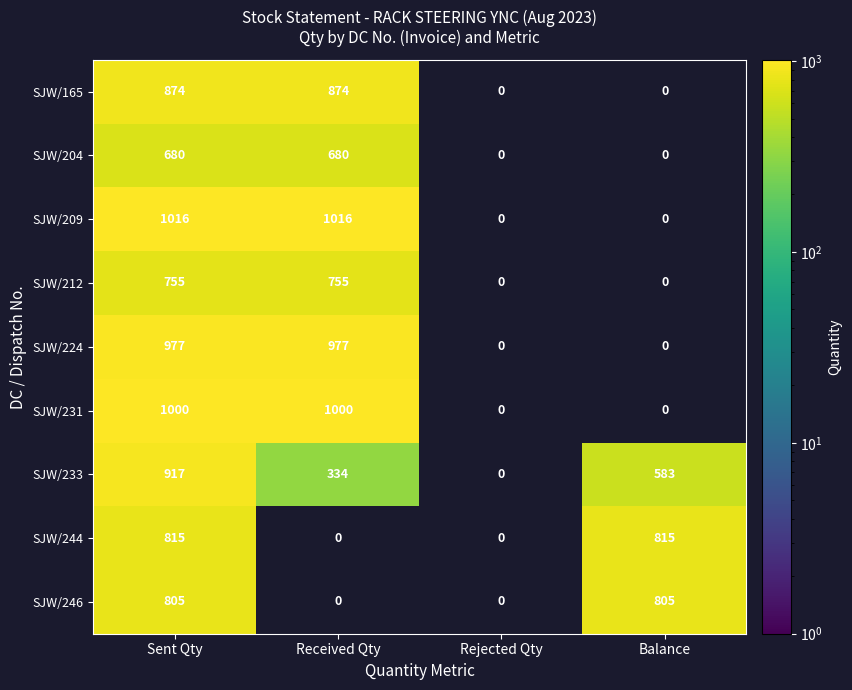

The SJW/246 series shows 805 at Sent Qty. True or false?

True